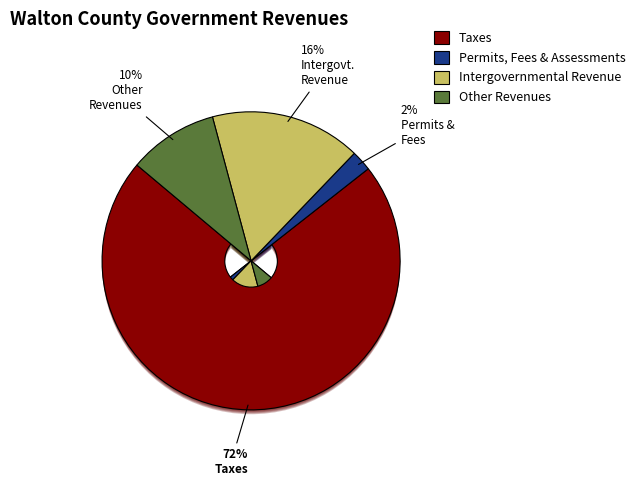

To the nearest percent, what is the difference between the largest and smallest slice percentages?

69%